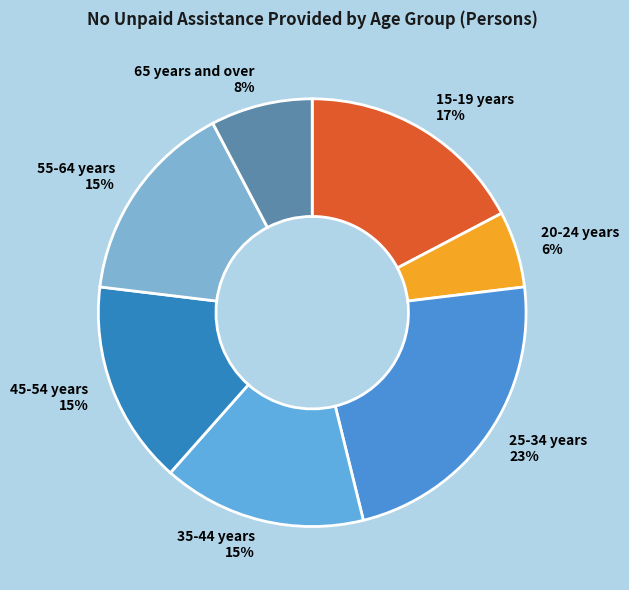

Is 15-19 years the majority of the pie?

No